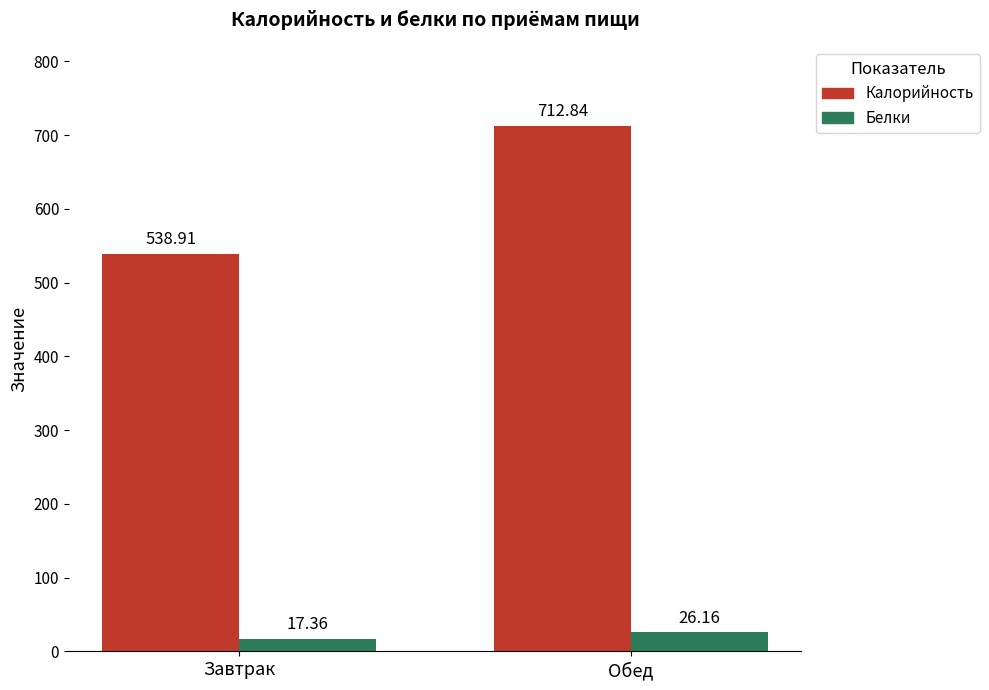

Are the bars horizontal?

No